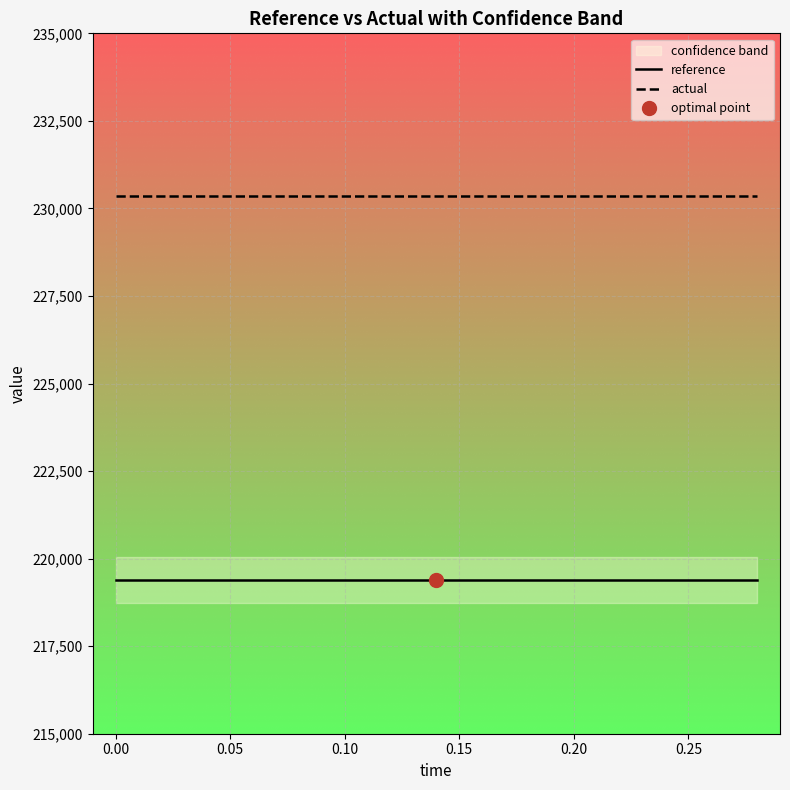

True or false: reference and actual intersect in this chart.

False